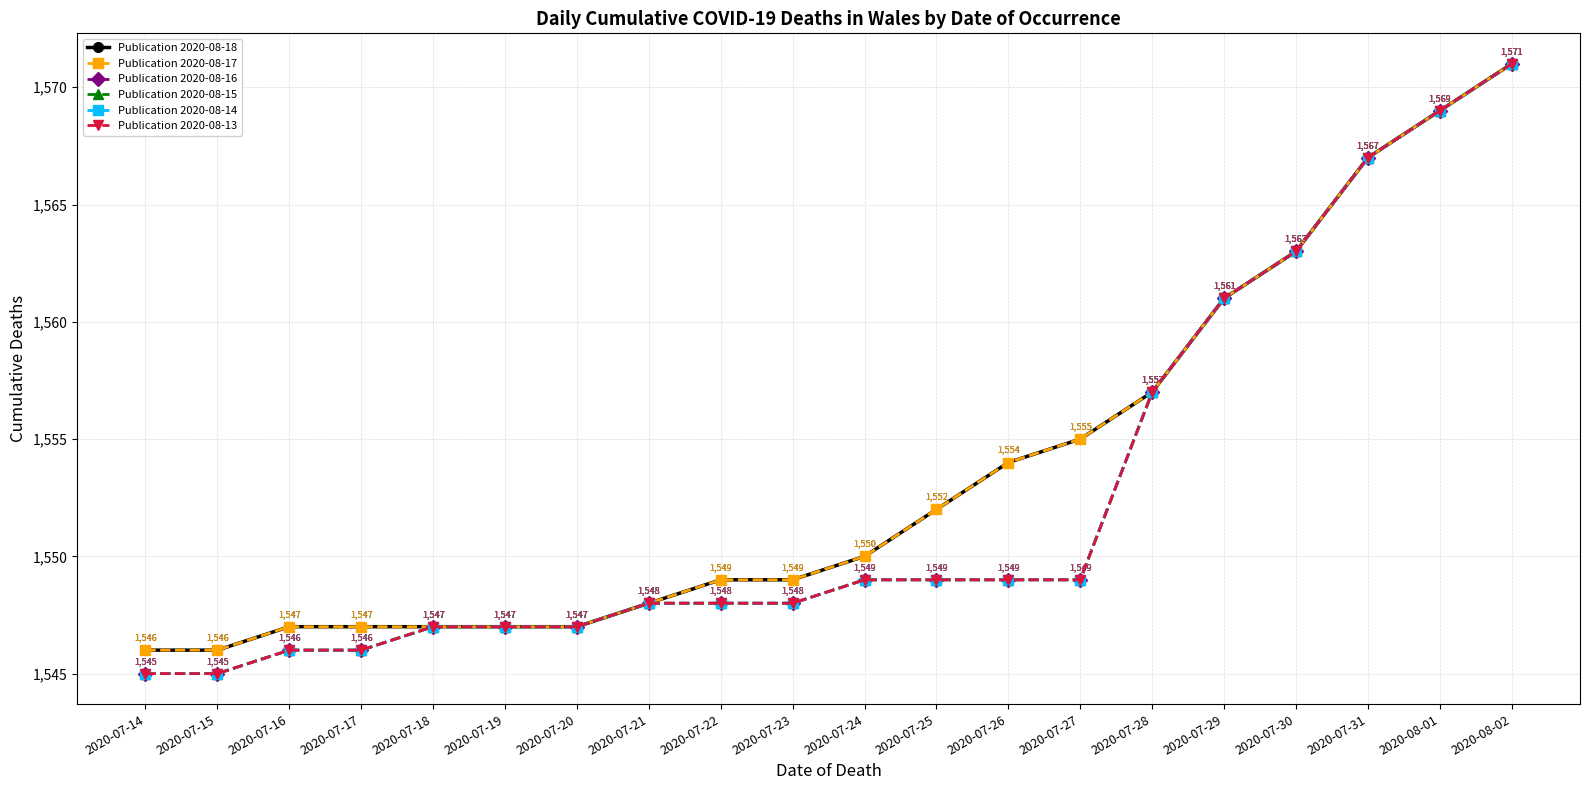

What is the value of the Publication 2020-08-14 point at the 7th from the left?

1547